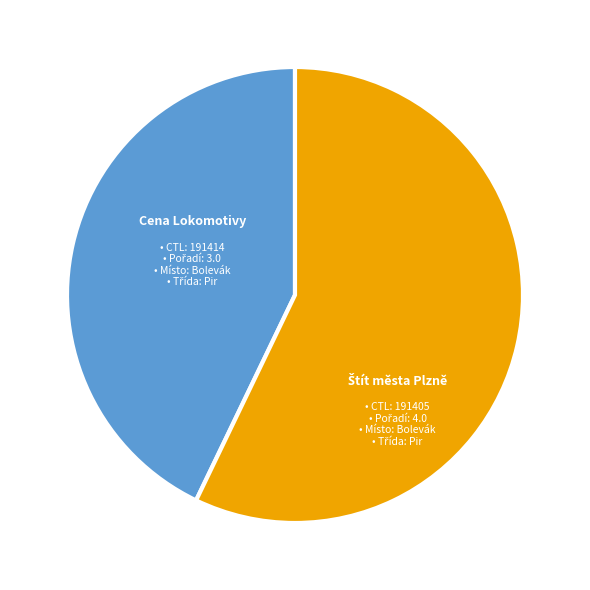

Is there a majority slice in this chart?

Yes